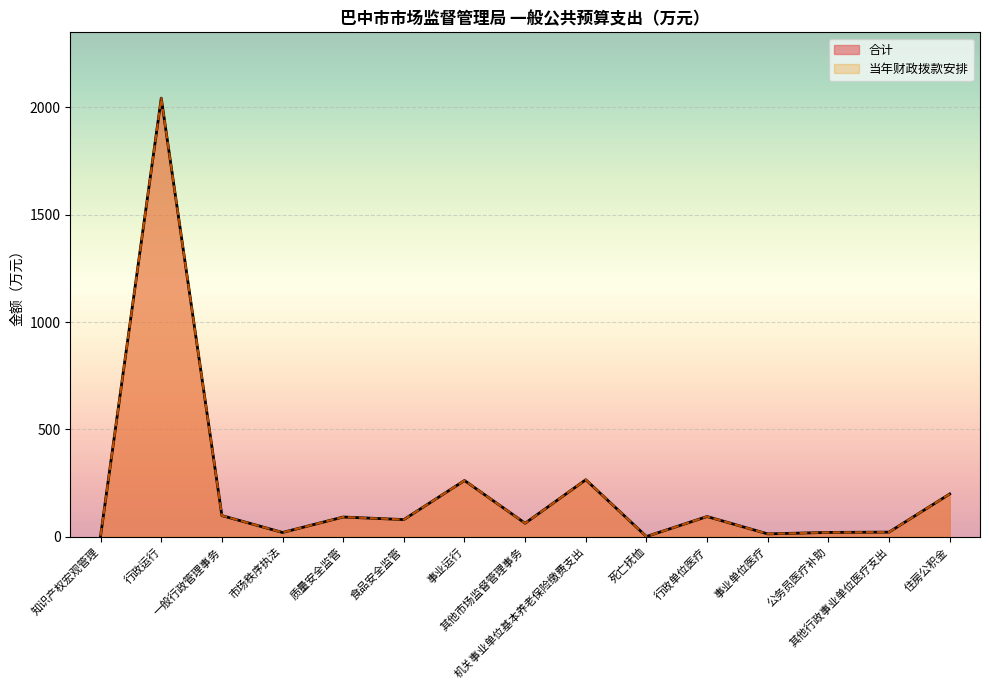

What are all the series names shown in the legend?

合计, 当年财政拨款安排